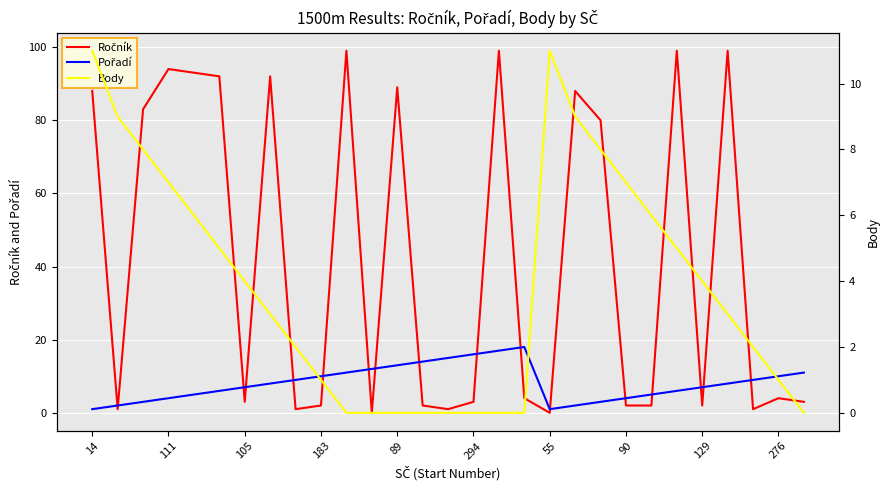

Which series changed the most between 24 and 26?

Pořadí